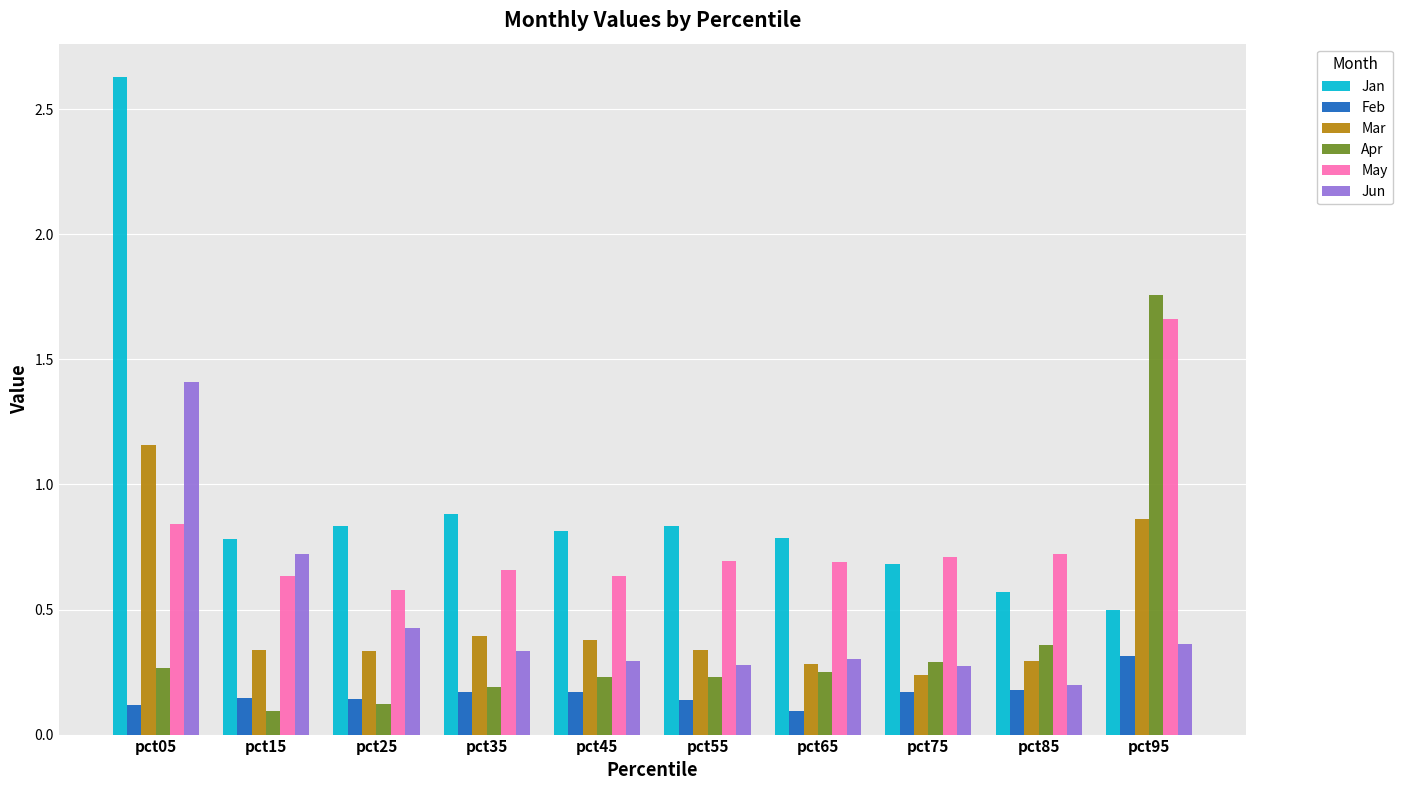

Is it true that May equals 0.7 at pct35?

True